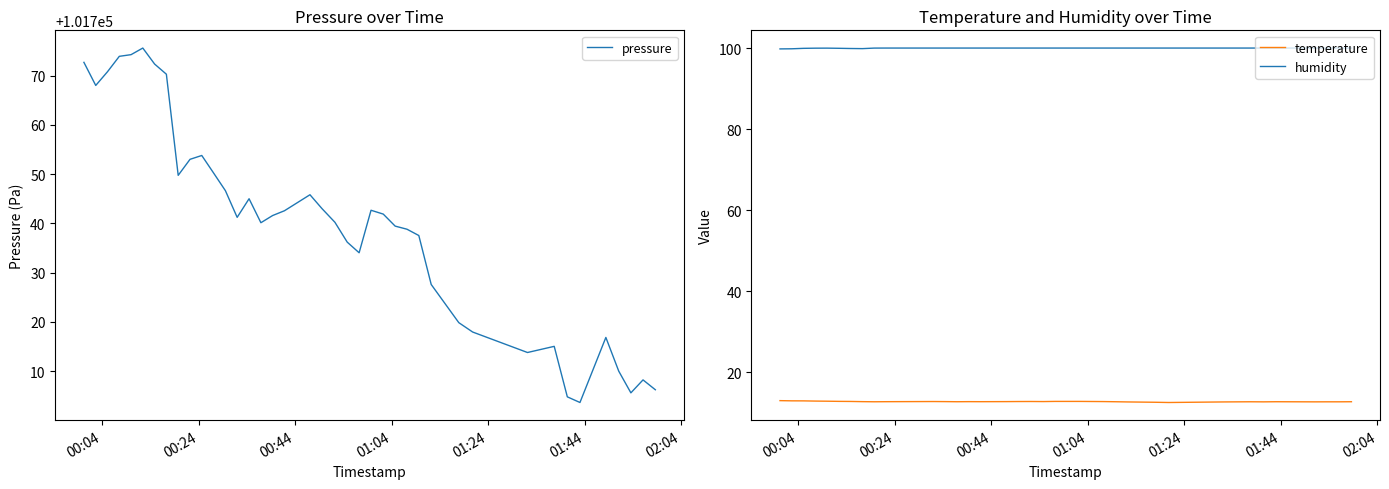

What is the lowest value of the temperature series?

12.6